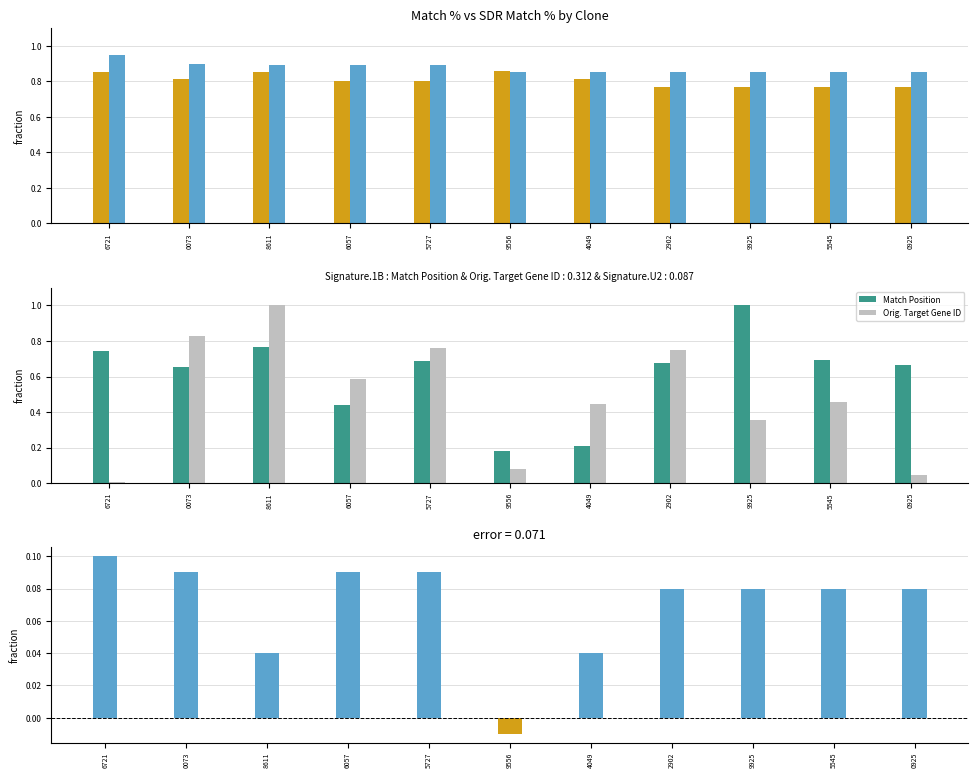

Which category has the highest value across all series?

9925